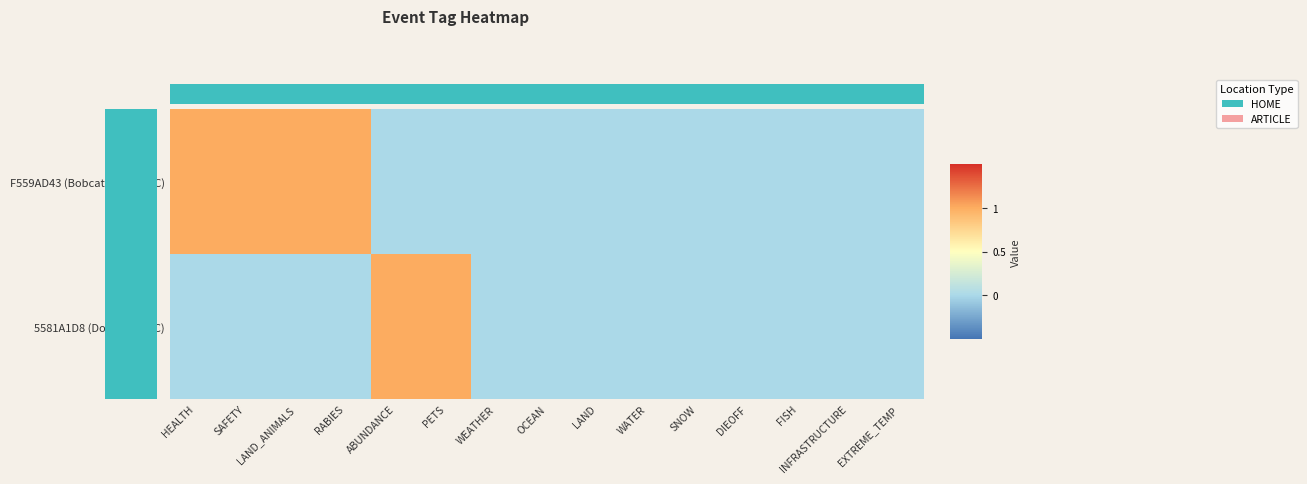

Between INFRASTRUCTURE and SNOW, which is larger?

INFRASTRUCTURE